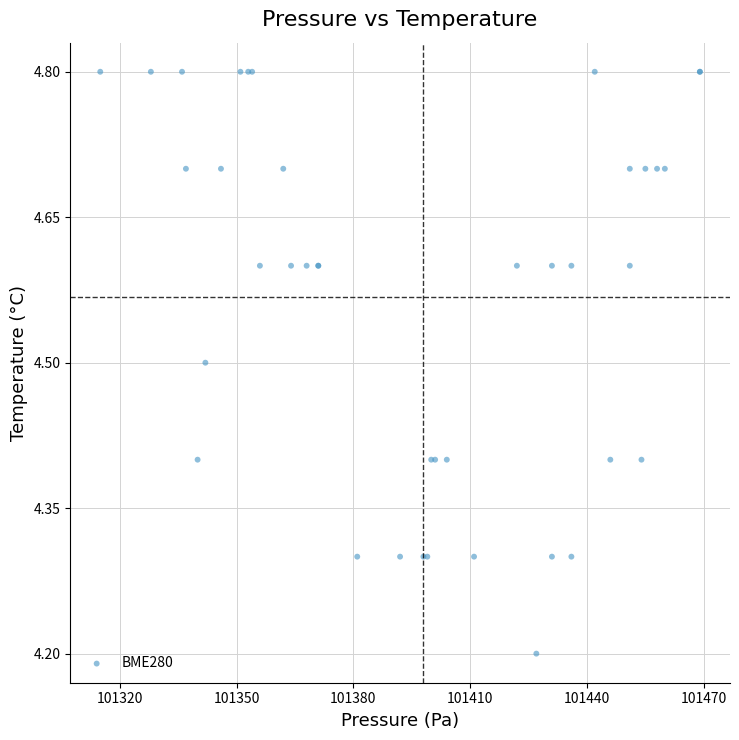

What Y value in the scatter plot is closest to 4?

4.2